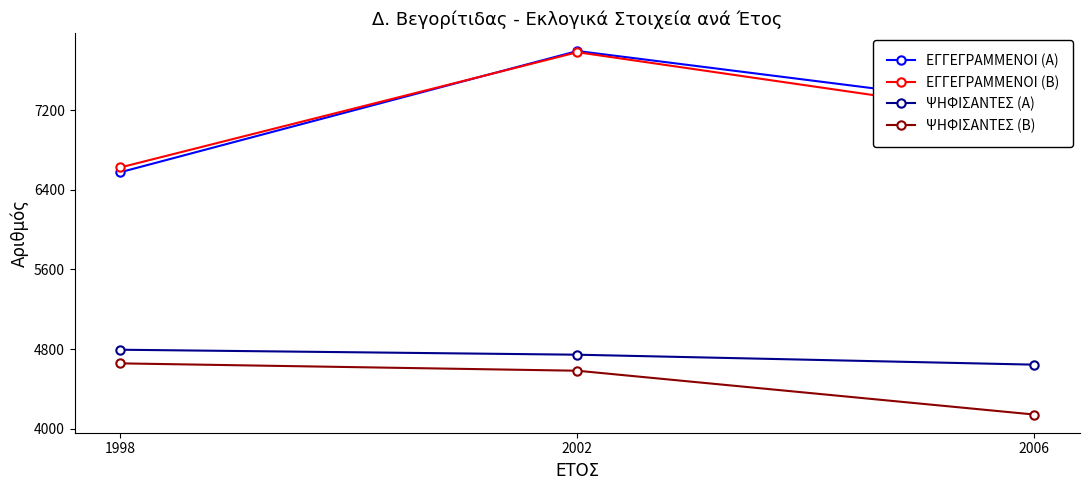

Which category has the highest value in the ΨΗΦΙΣΑΝΤΕΣ (Α) series?

1998